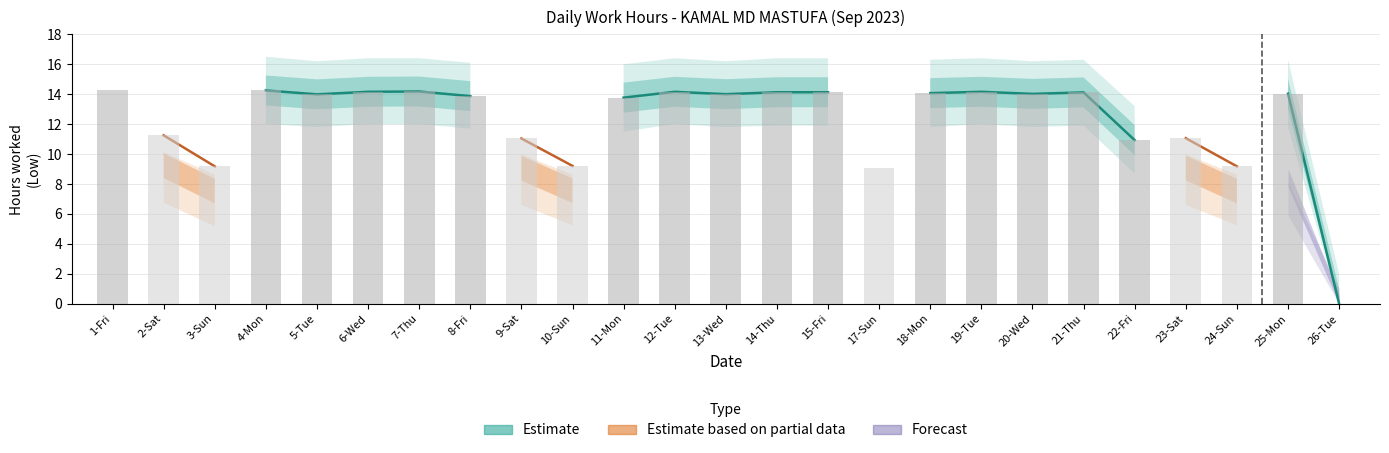

Is the value of Estimate based on partial data at 5-Tue greater than the value of Estimate at 26-Tue?

No